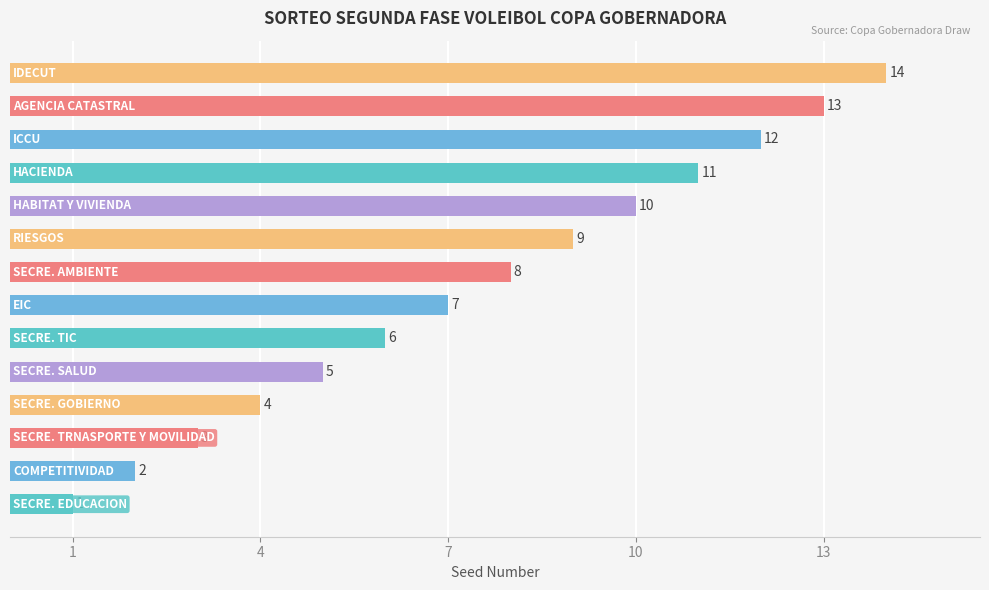

What is the difference between the maximum and minimum values?

13